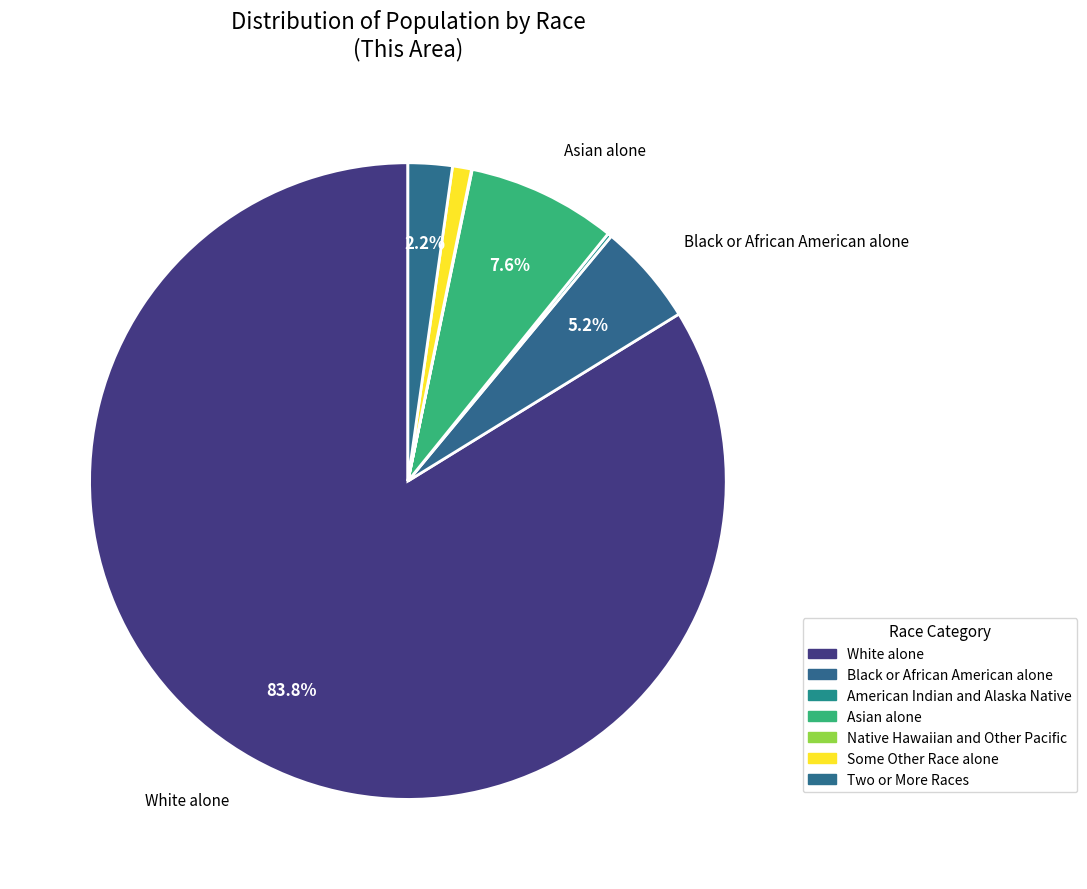

Rank the categories by value from lowest to highest.

Native Hawaiian and Other Pacific, American Indian and Alaska Native, Some Other Race alone, Two or More Races, Black or African American alone, Asian alone, White alone